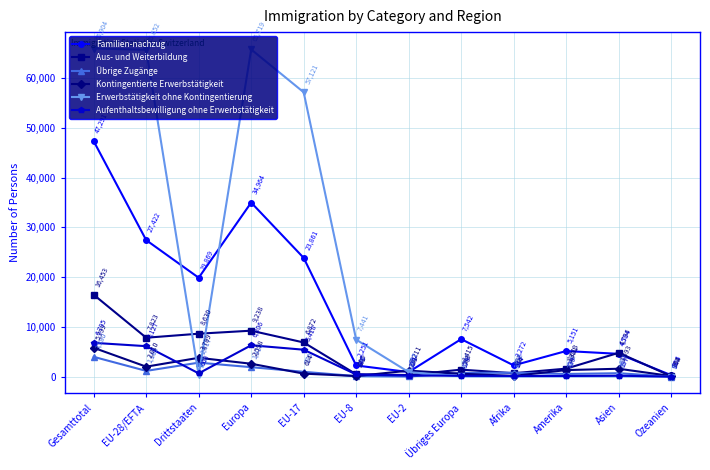

Where is the first local maximum for Aufenthaltsbewilligung ohne Erwerbstätigkeit?

Europa